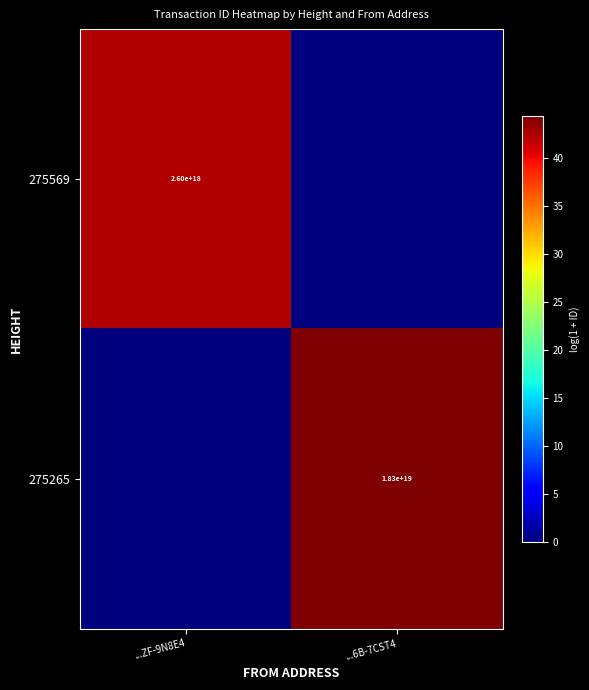

Is it true that 275265 equals 26897903655567888384 at ...6B-7CST4?

False